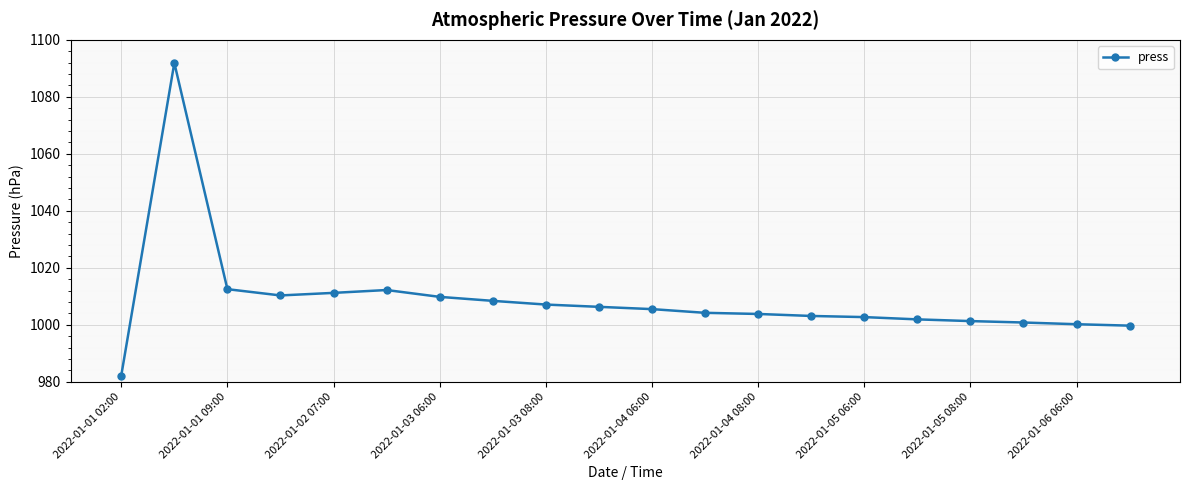

How many distinct data groups are displayed?

1